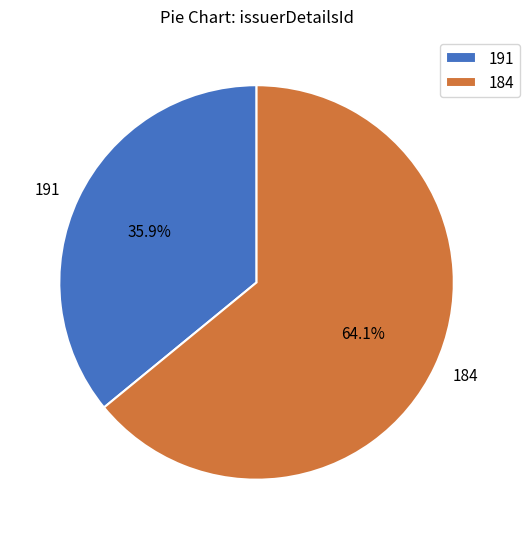

What percentage is NOT represented by 191?

64.1%